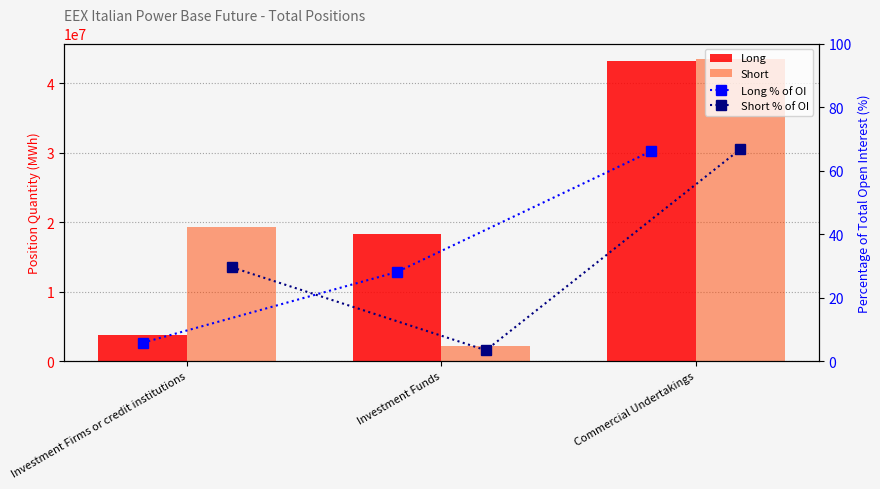

What is the value of the Long % of OI bar at the 3rd from the left?

66.1